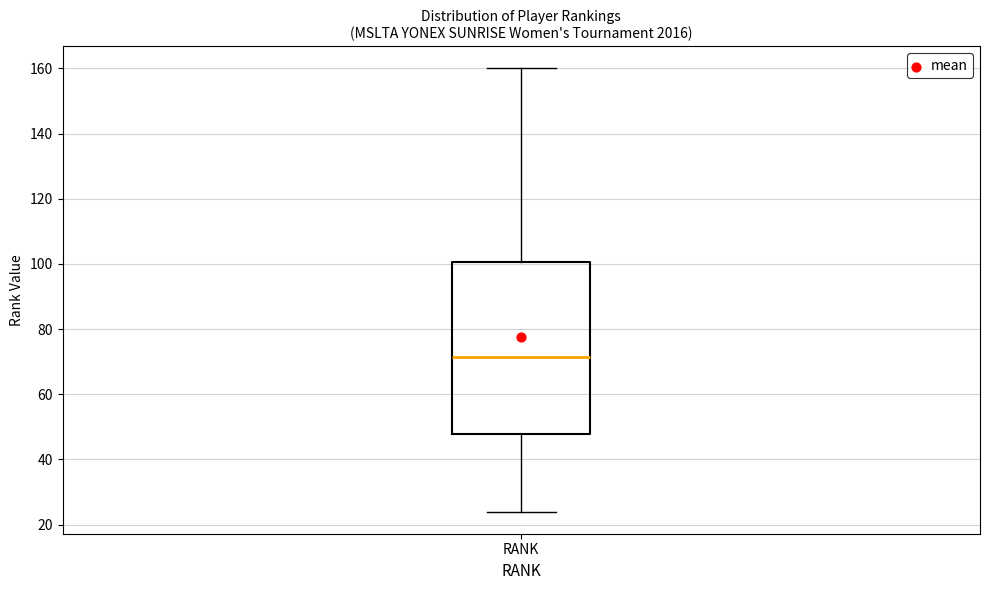

Transcribe this box plot: give where the median line is, the range the box spans, and where the two whiskers end, as read against the y-axis. The values are not printed on the chart, so give them approximately, as read against the axis.

median 72, box 48 to 100, whiskers 24 to 160